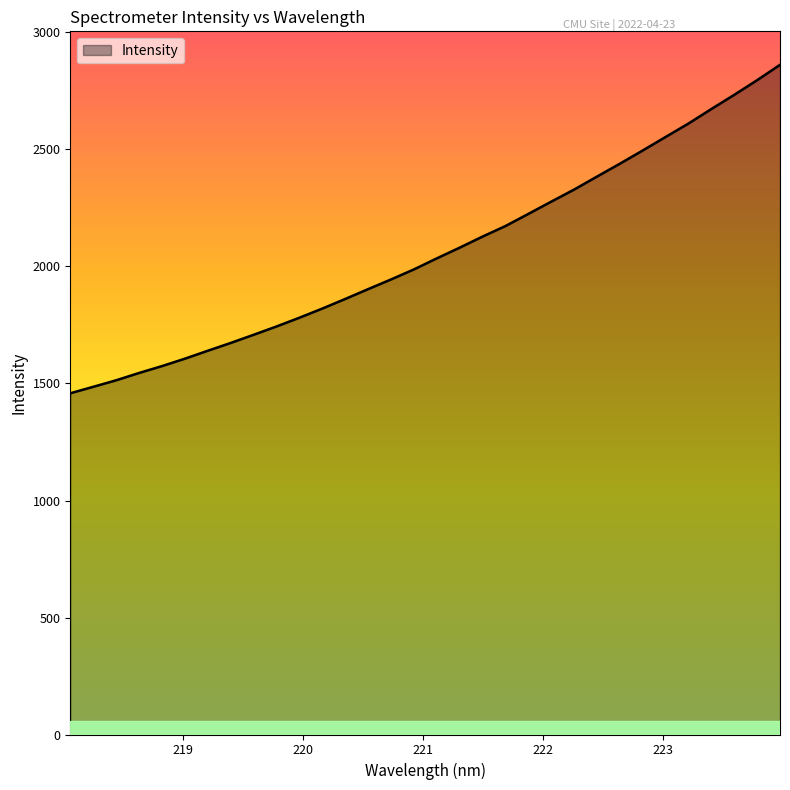

What is the greatest value displayed?

2861.9